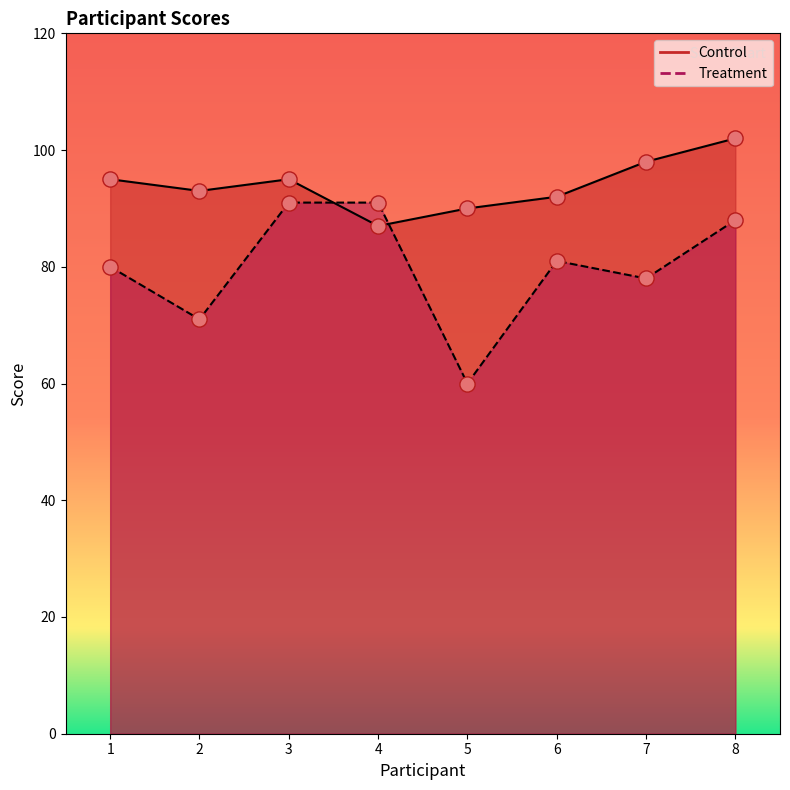

Is the value of Control at 7 greater than the value of Treatment at 3?

Yes